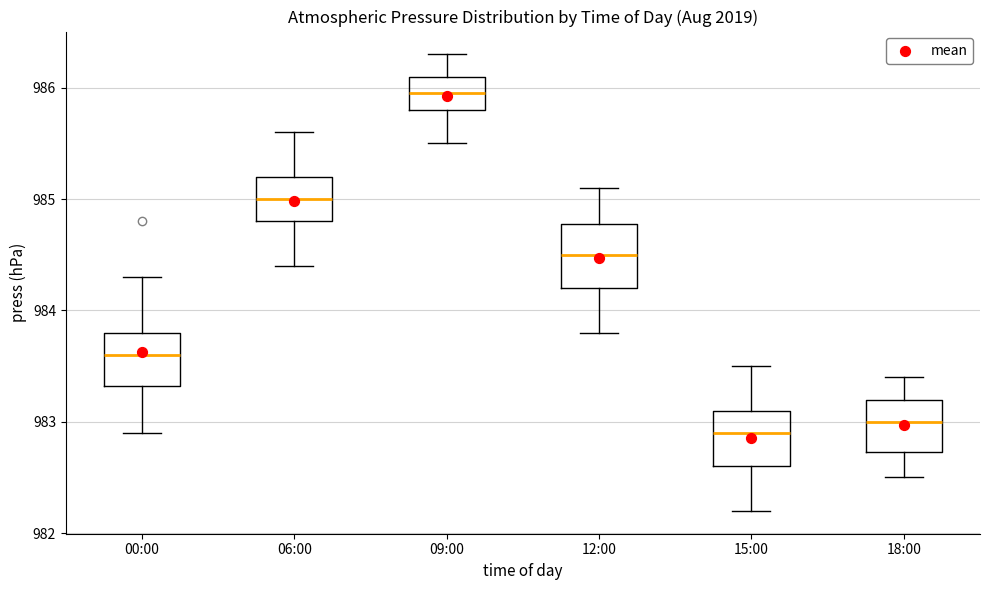

Reading left to right, transcribe this box plot: for each box, give where its median line is, the range the box spans, and where its two whiskers end, as read against the y-axis. The values are not printed on the chart, so give them approximately, as read against the axis.

00:00: median 983.6, box 983.3 to 983.8, whiskers 982.9 to 984.3
06:00: median 985.0, box 984.8 to 985.2, whiskers 984.4 to 985.6
09:00: median 986.0, box 985.8 to 986.1, whiskers 985.5 to 986.3
12:00: median 984.5, box 984.2 to 984.8, whiskers 983.8 to 985.1
15:00: median 982.9, box 982.6 to 983.1, whiskers 982.2 to 983.5
18:00: median 983.0, box 982.7 to 983.2, whiskers 982.5 to 983.4